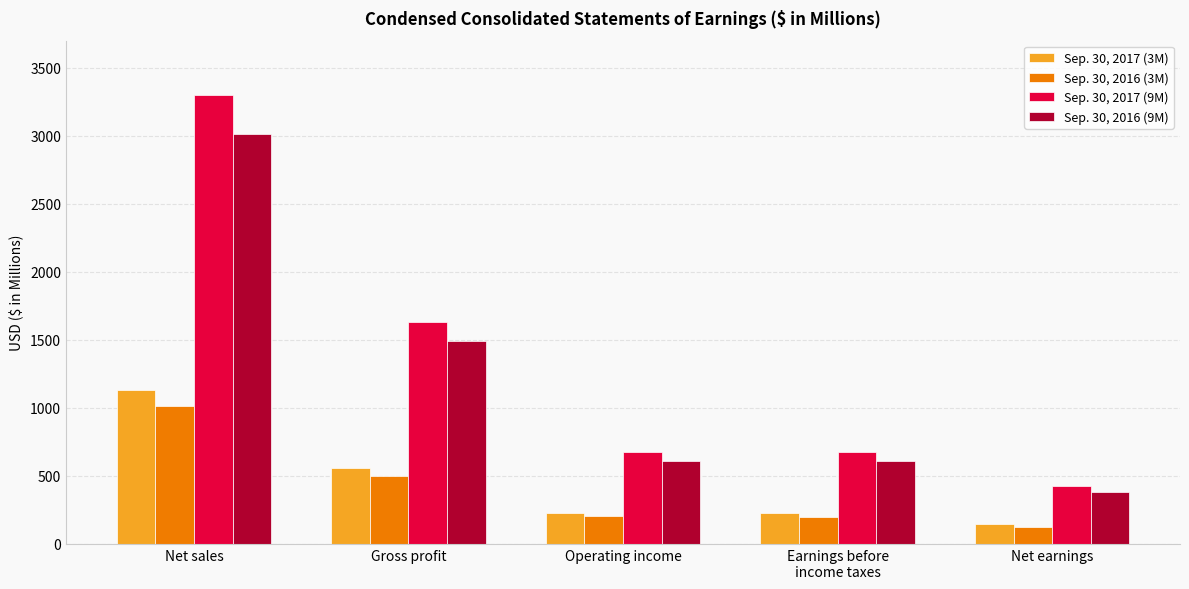

Rank the series by their maximum value, from highest to lowest.

Sep. 30, 2017 (9M), Sep. 30, 2016 (9M), Sep. 30, 2017 (3M), Sep. 30, 2016 (3M)